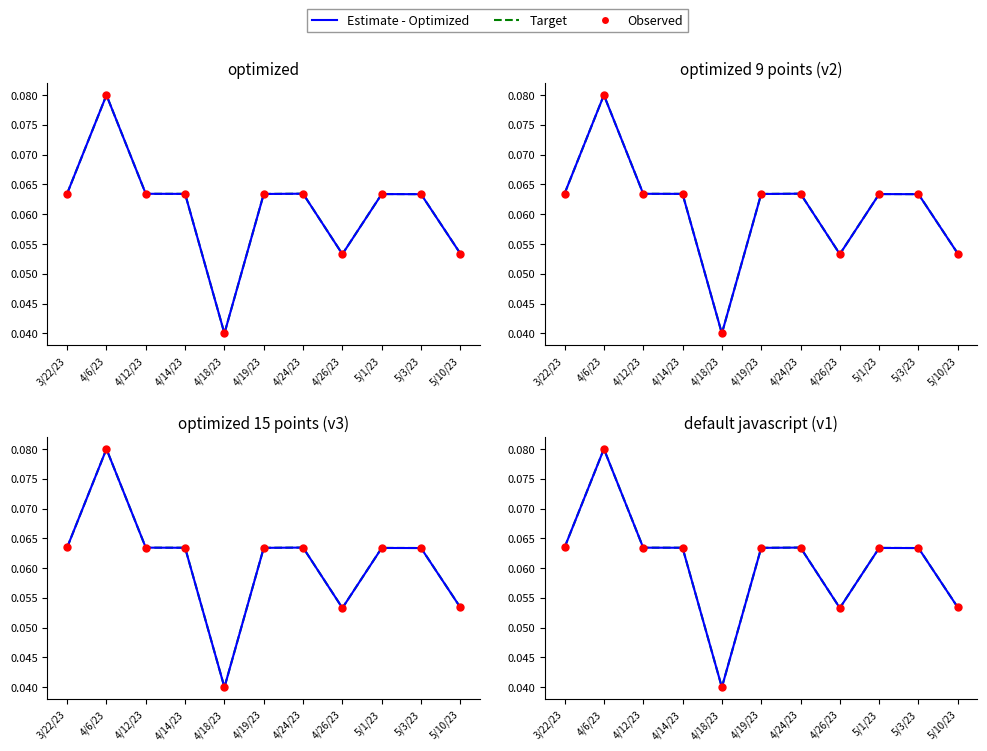

Which series has the widest spread of Y values?

Estimate - Optimized